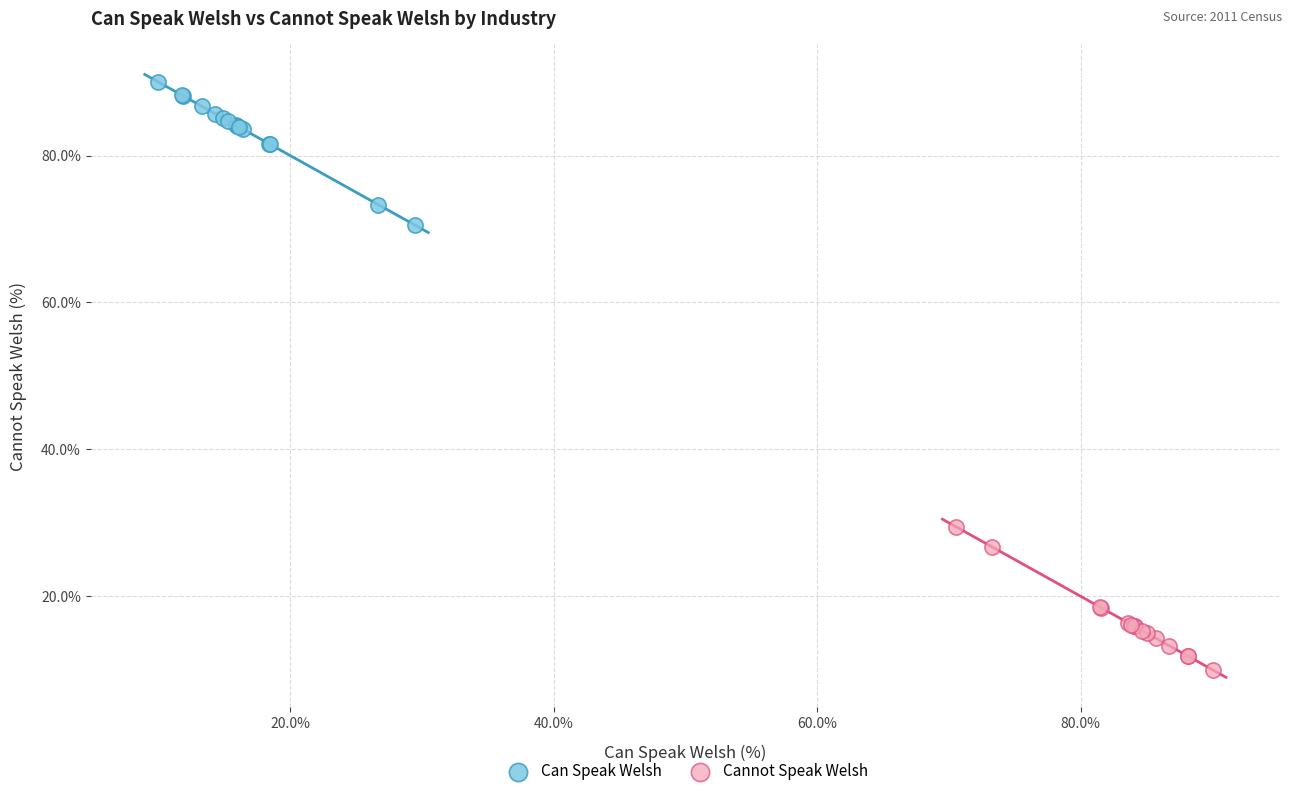

Which series reaches the minimum Y coordinate?

Cannot Speak Welsh